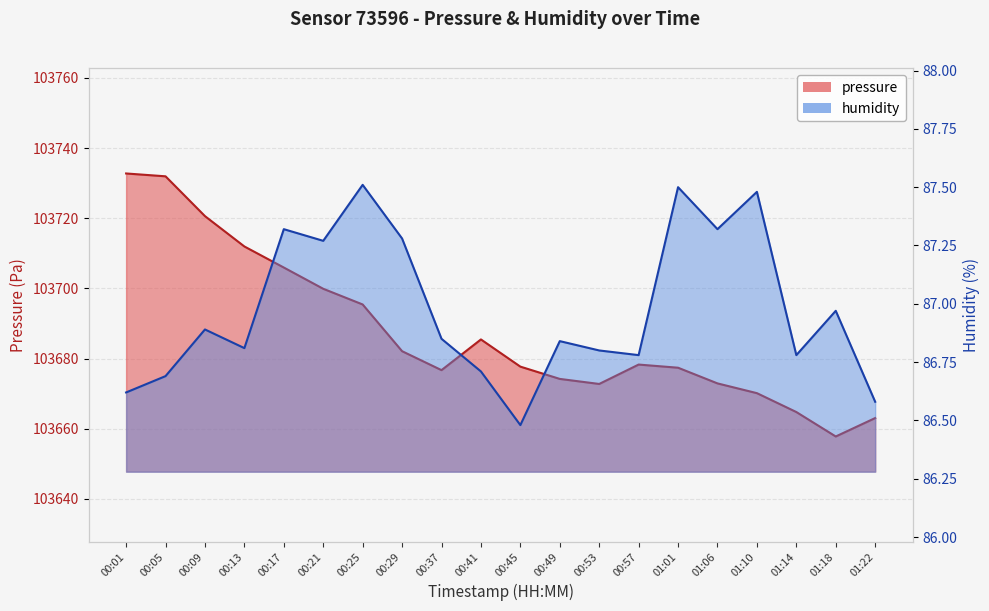

True or false: pressure and humidity intersect in this chart.

False